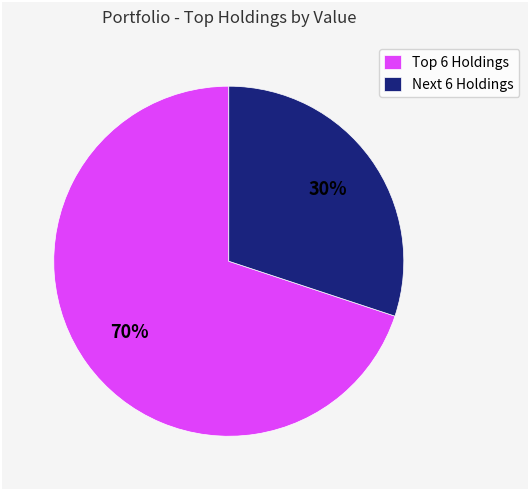

How many slices are in this pie chart?

2